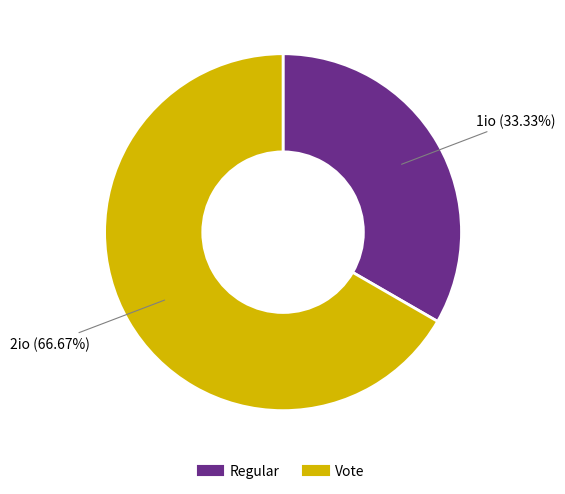

Rank the categories by value from lowest to highest.

Regular, Vote